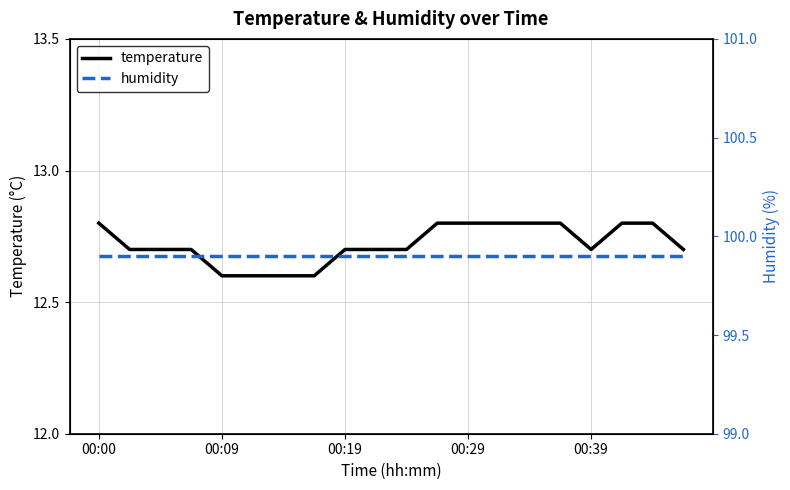

Which label corresponds to the largest value in the chart?

00:00